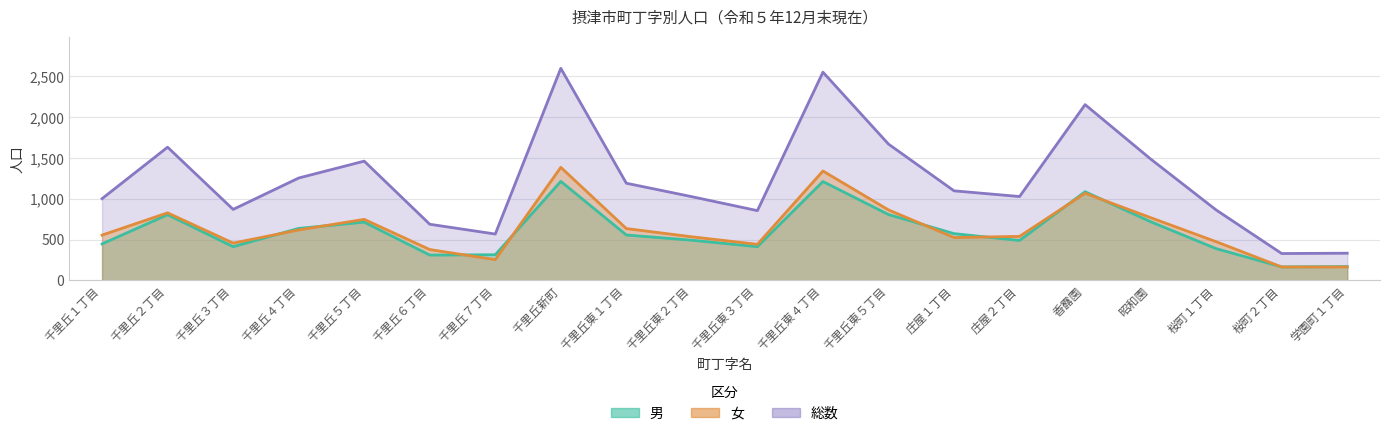

The 総数 series shows 2016 at 昭和園. True or false?

False